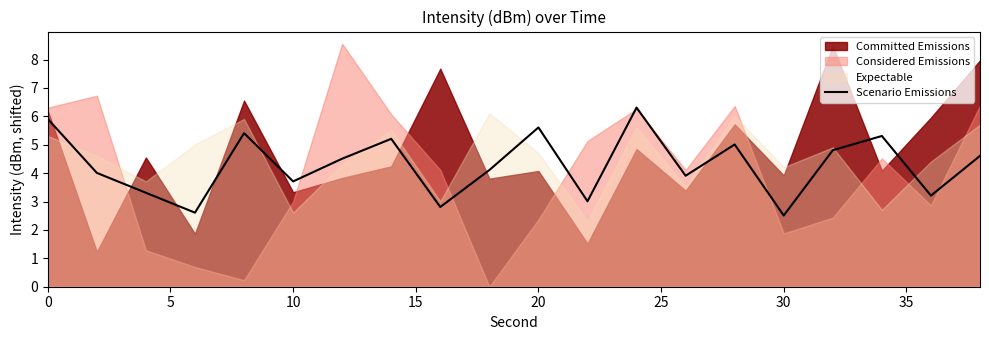

Reading left to right, what are all the values shown in this chart?

5.9	4.0	3.3	2.6	5.4	3.7	4.5	5.2	2.8	4.1	5.6	3.0	6.3	3.9	5.0	2.5	4.8	5.3	3.2	4.6